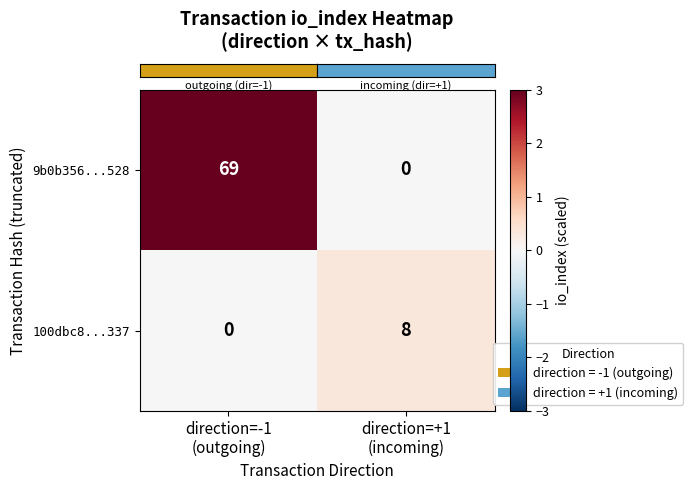

Reading left to right, list all the values displayed in this chart.

9b0b356...528: 69	0
100dbc8...337: 0	8